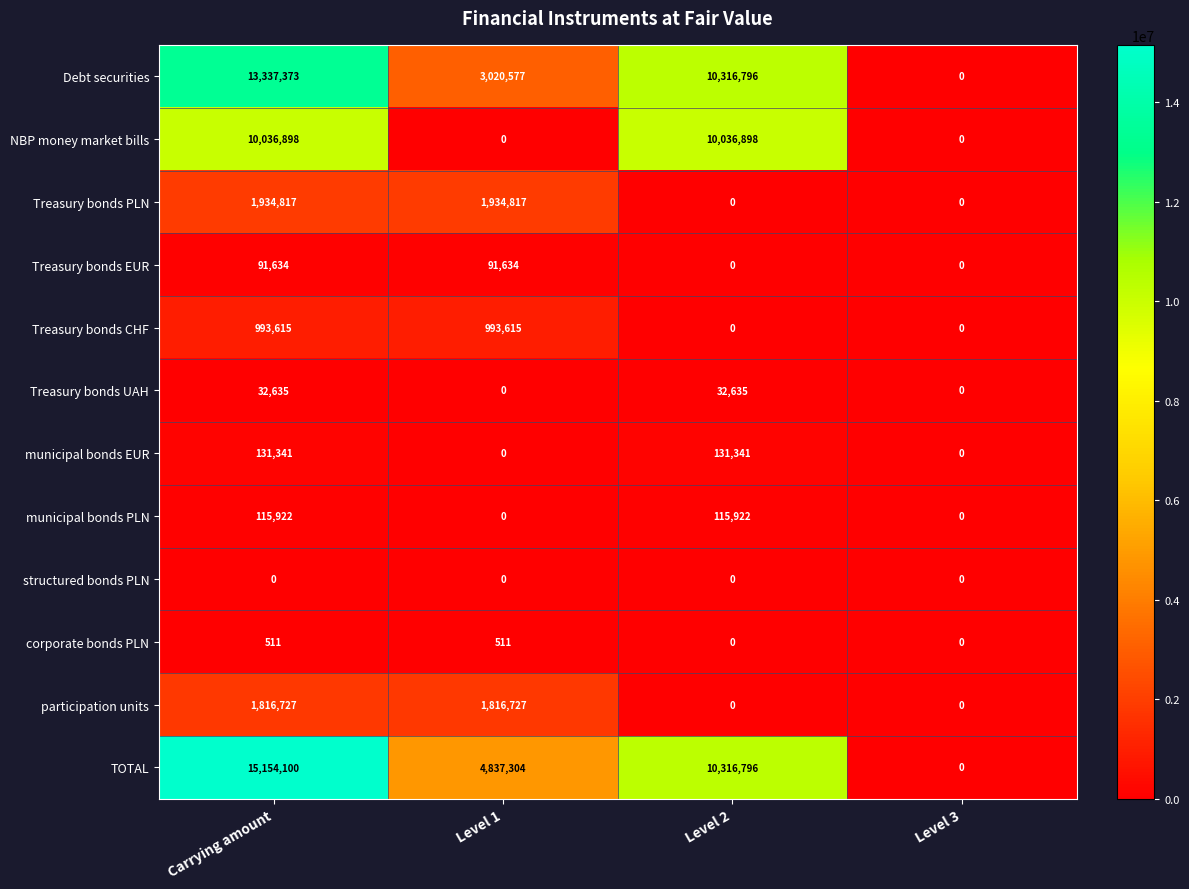

How many participation units values are between 0 and 1816727?

4